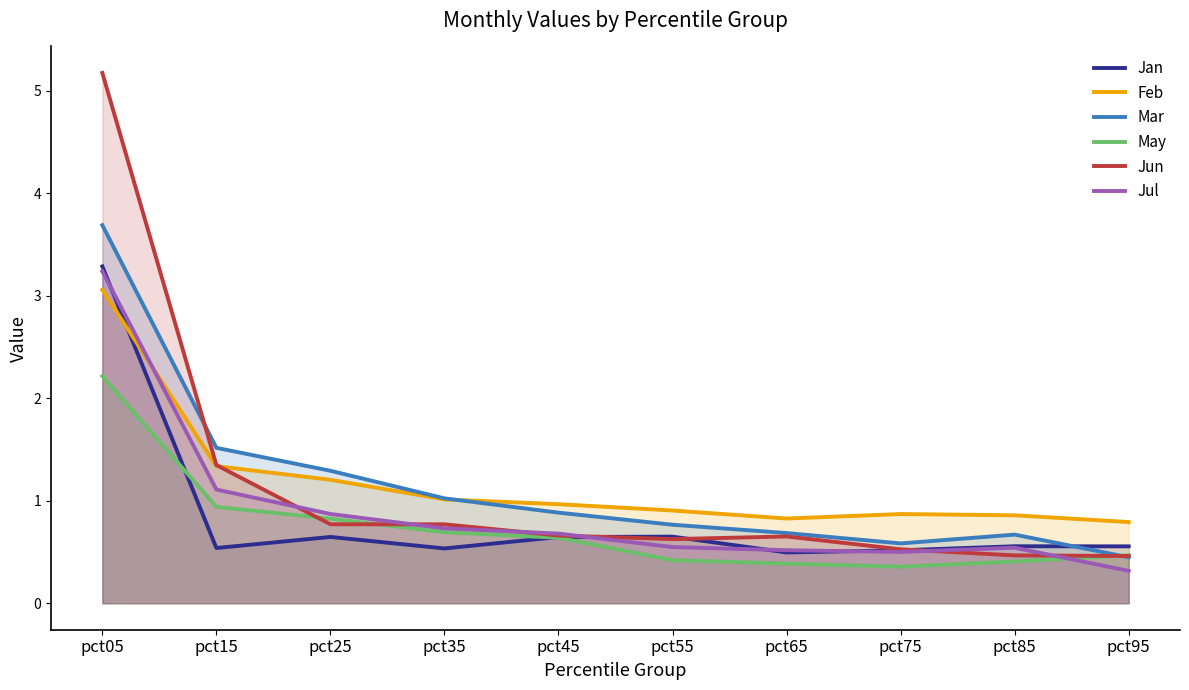

Which series changed the most between pct05 and pct75?

Jun